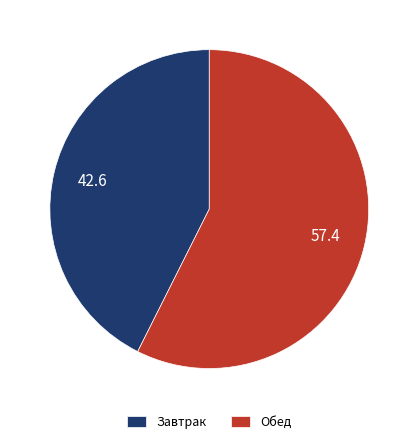

Rank the categories by value from lowest to highest.

Завтрак, Обед